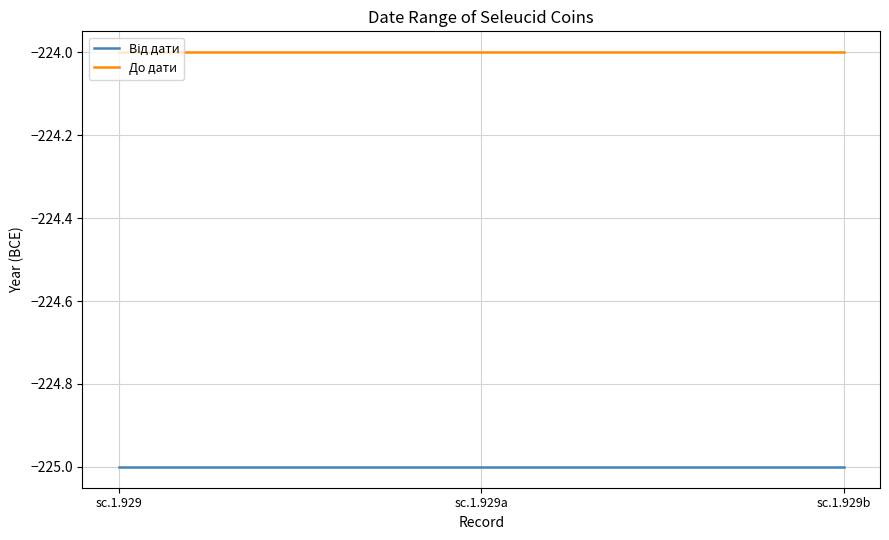

What is the difference between the highest and lowest values at sc.1.929b?

1